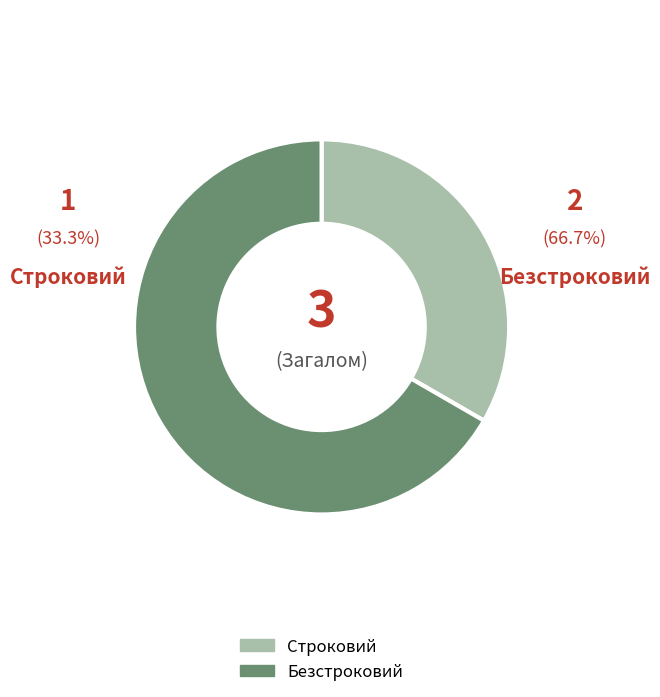

What is the largest slice in the pie chart?

Безстроковий